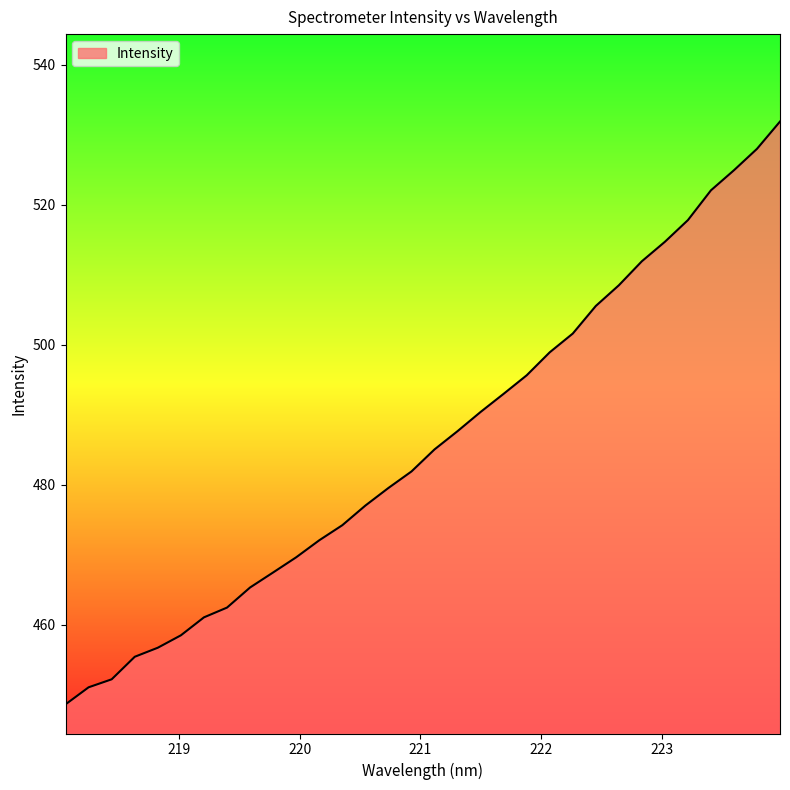

What is the minimum value shown in the chart?

448.6